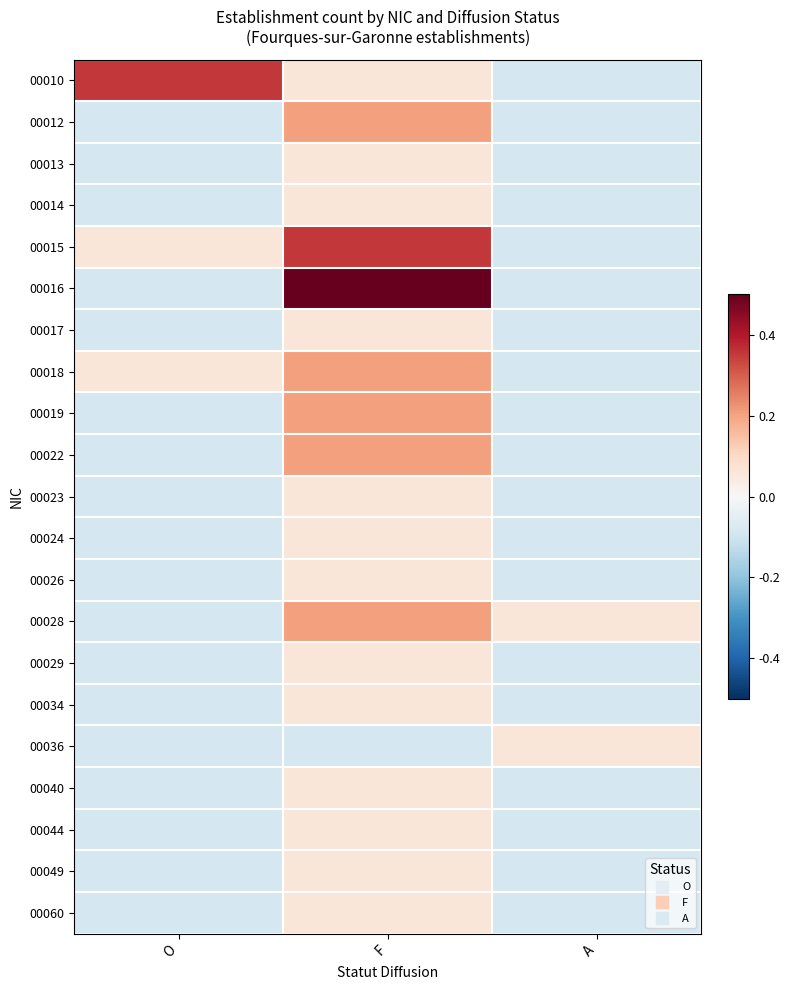

What is the minimum value shown in the chart?

-0.1